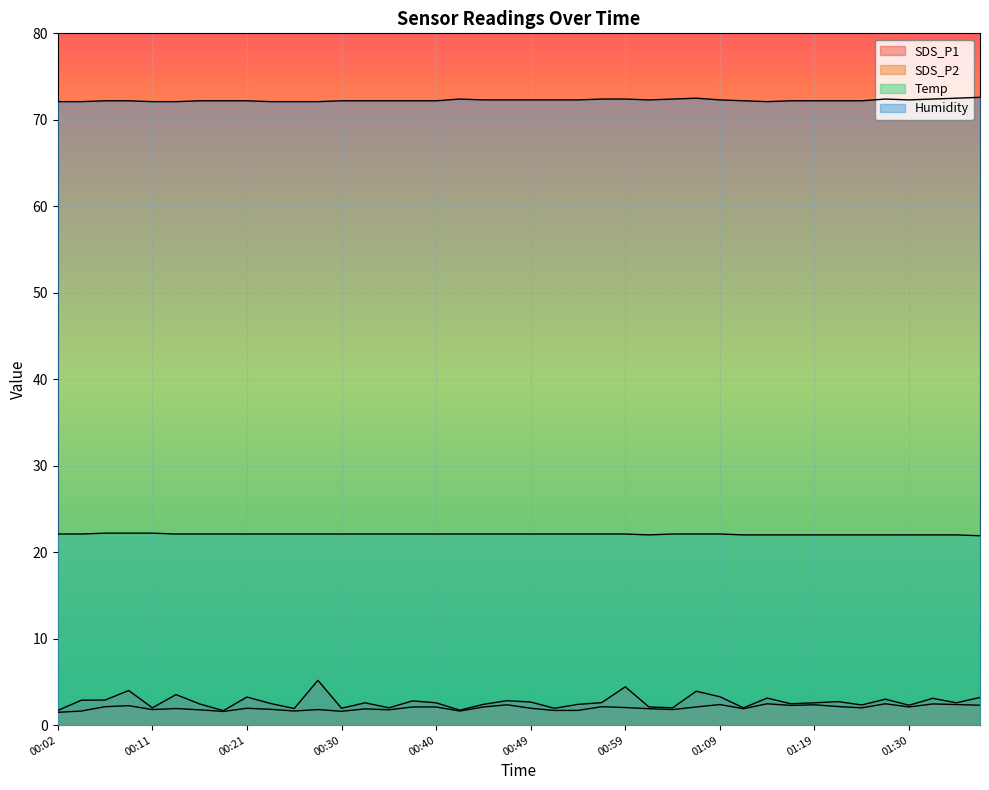

How many data points in Temp are less than 22?

1